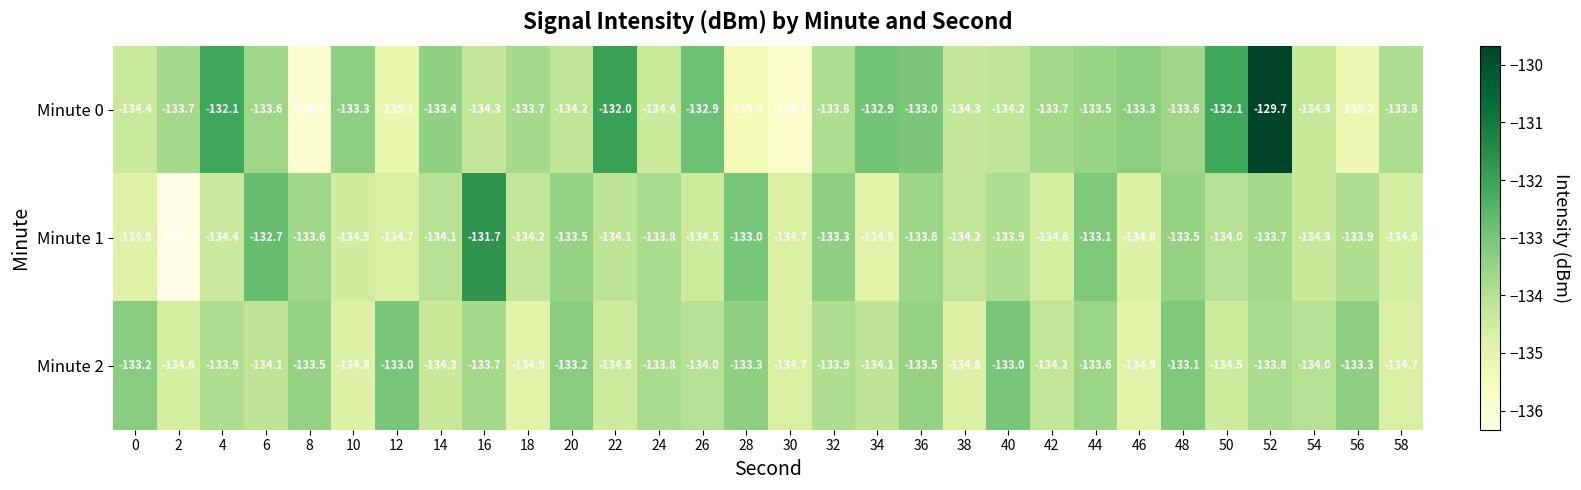

List the series in order of their peak value, lowest first.

Minute 2, Minute 1, Minute 0